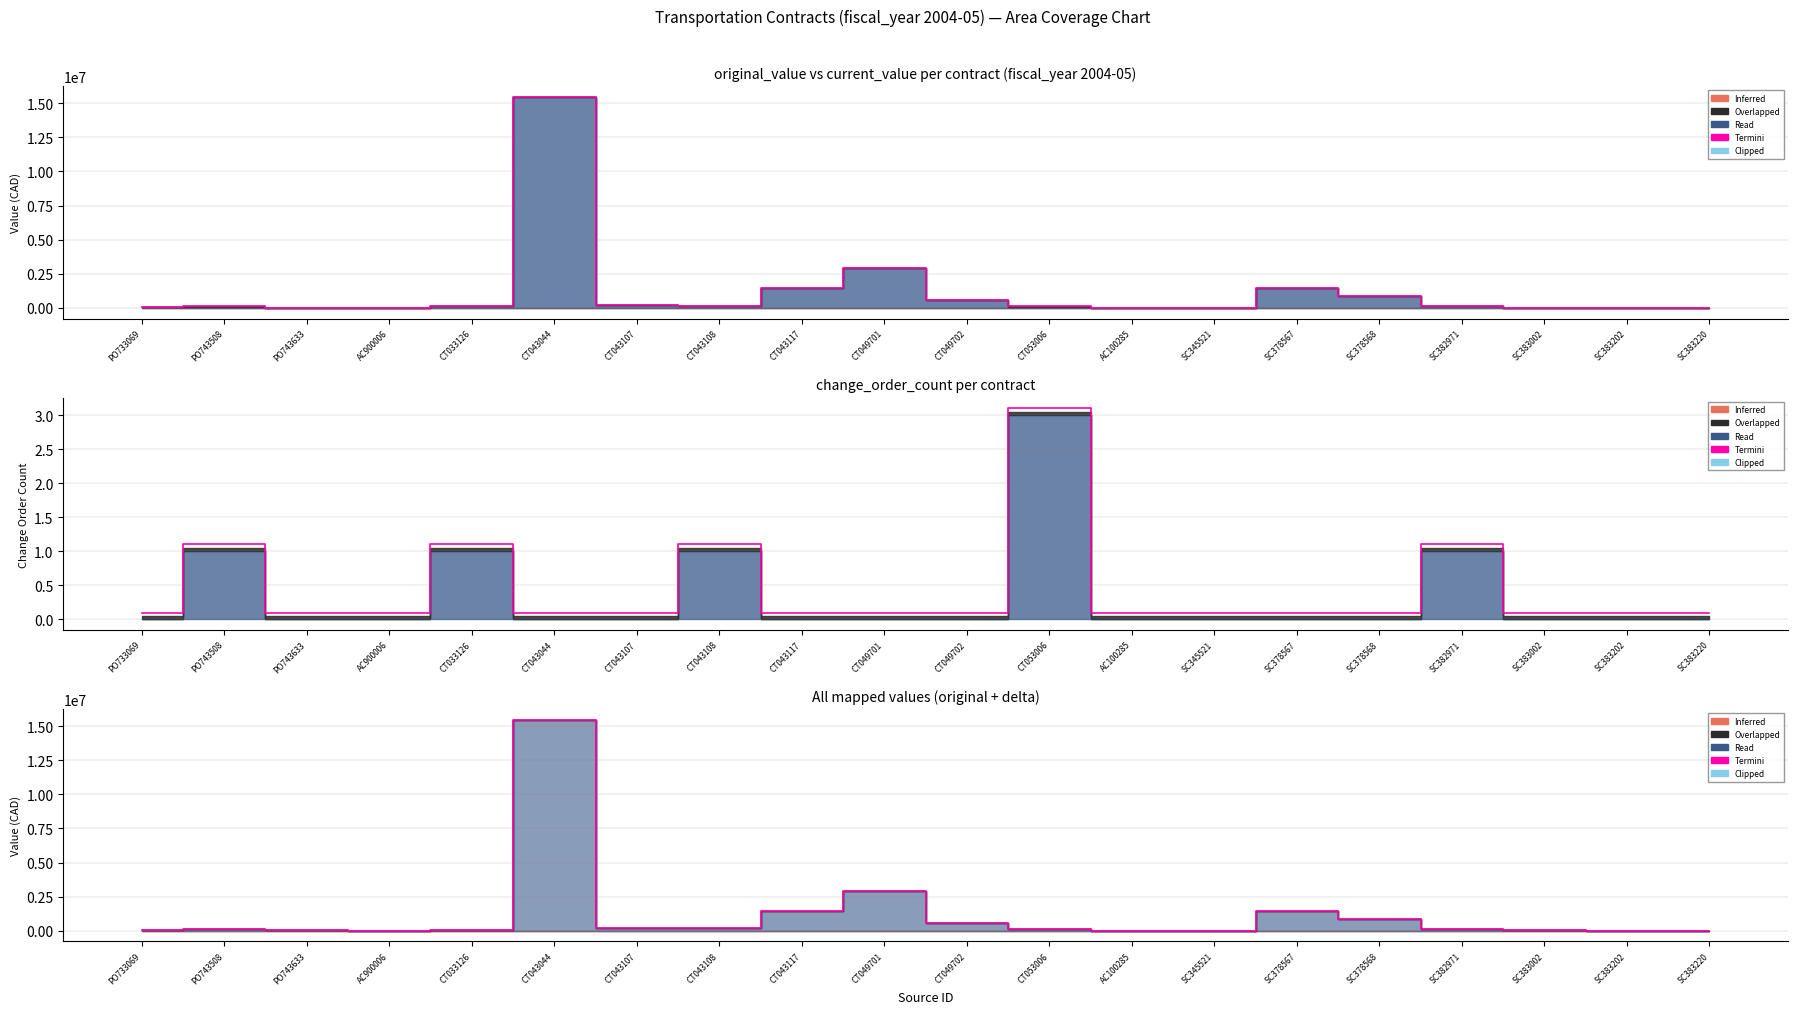

At which label is the value closest to 7739619?

CT049701